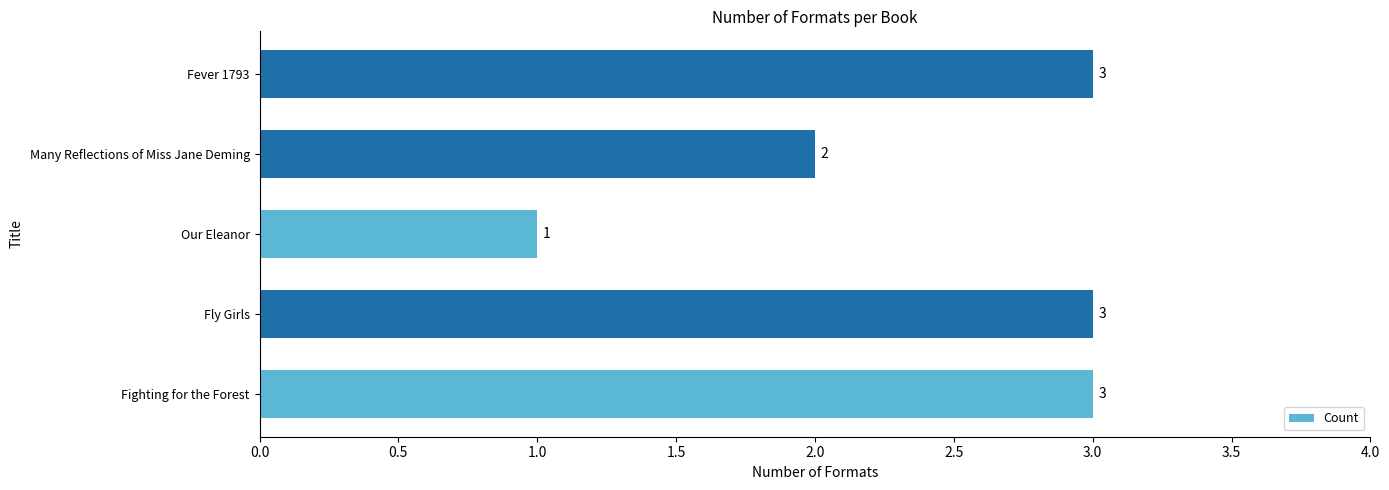

At which category does the chart reach its minimum across all series?

Our Eleanor